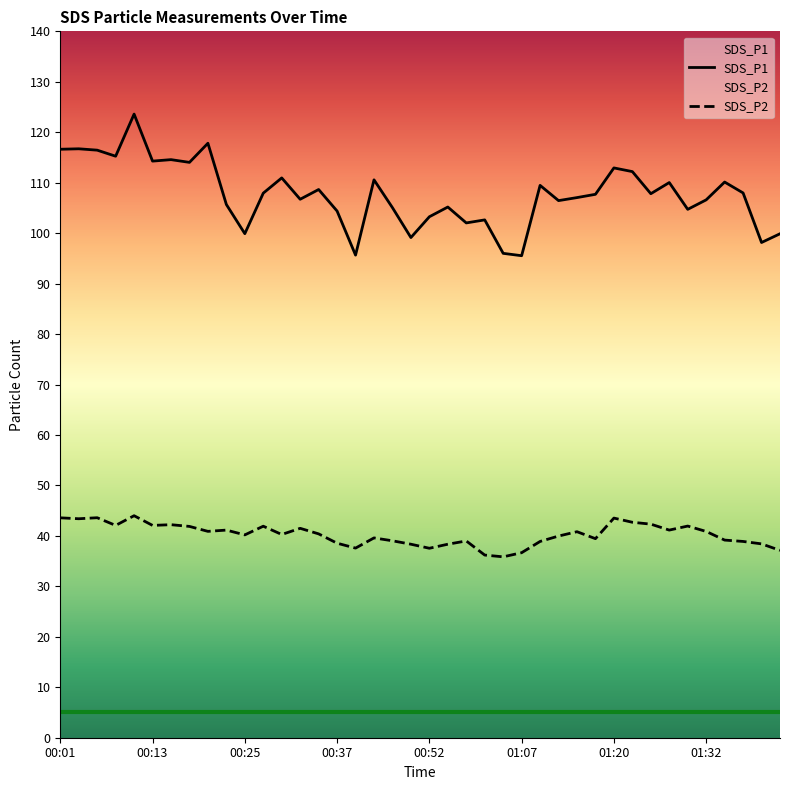

What is the difference between the maximum and minimum values in the SDS_P1 series?

28.1